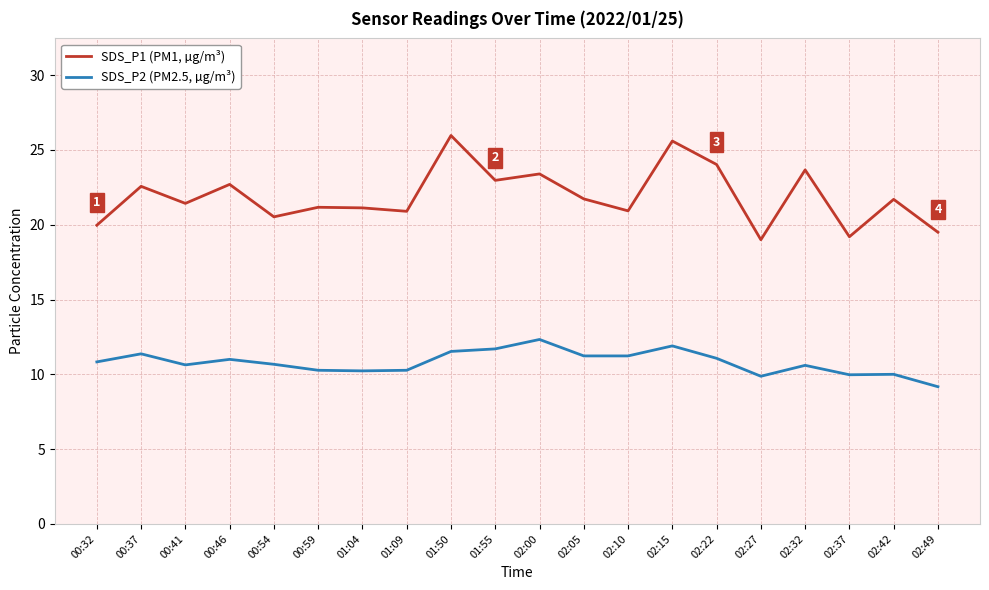

Where does the SDS_P2 (PM2.5, µg/m³) series first go above 10?

00:32